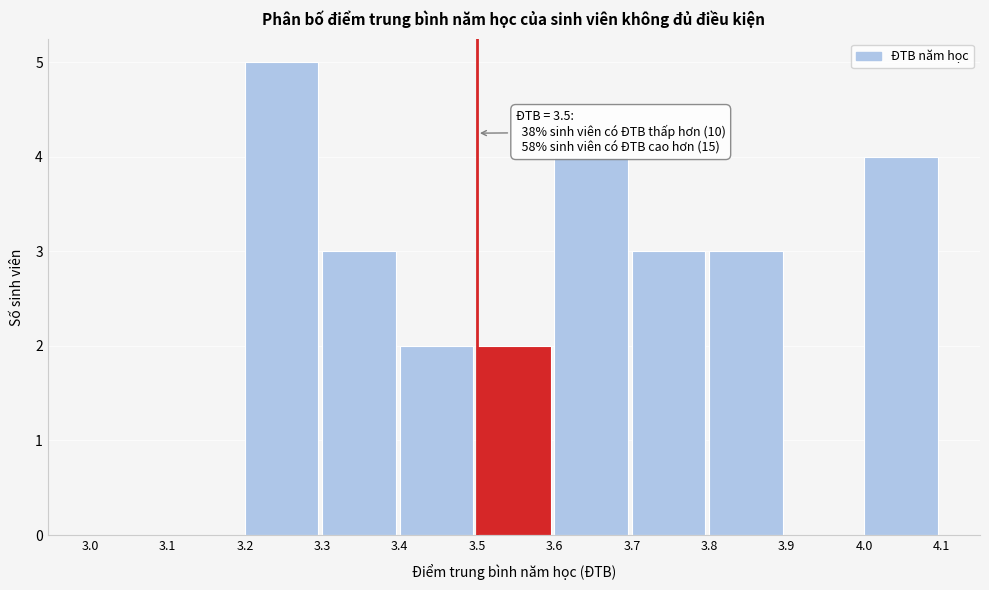

Over which range of the x-axis is the bar tallest?

3.2 to 3.3